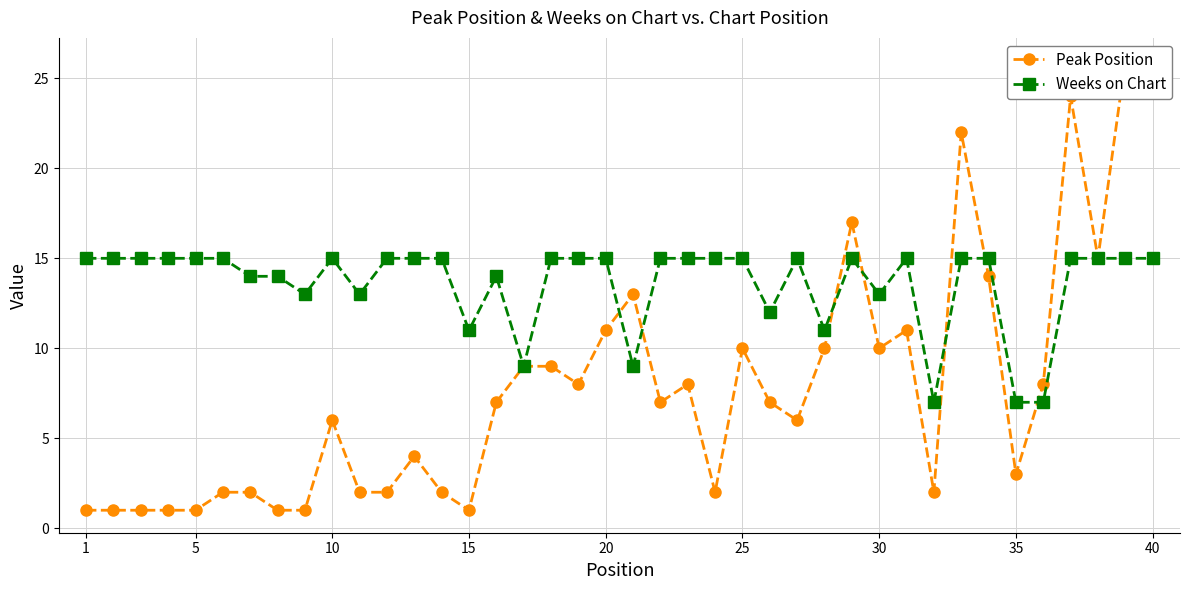

Which category has the lowest value across all series?

1